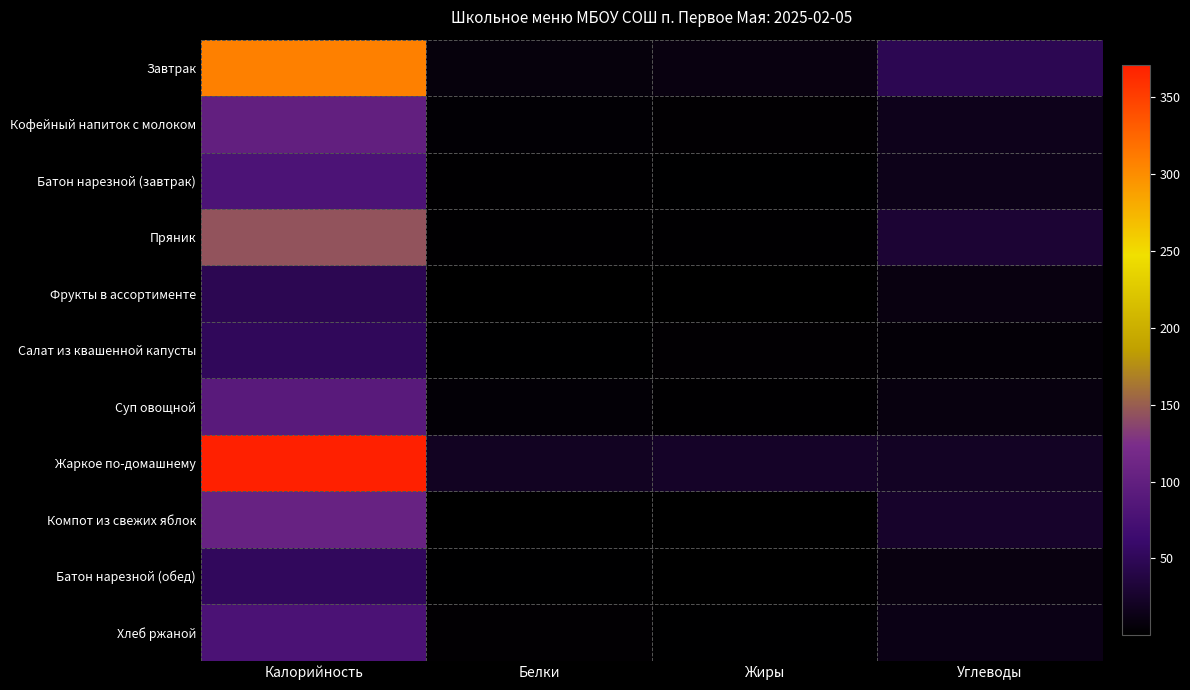

What is the maximum value shown in the chart?

370.9